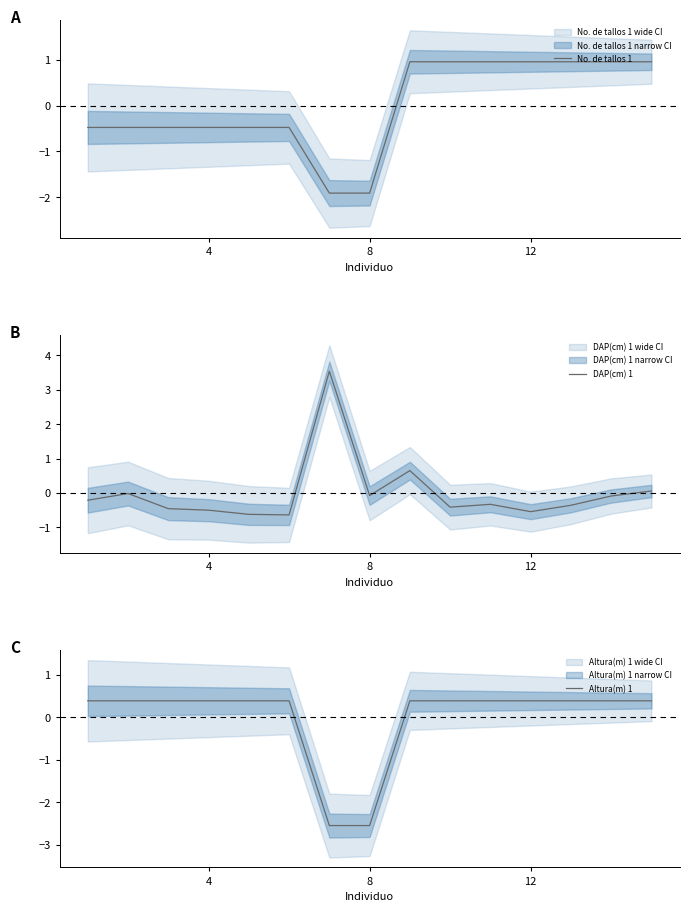

List the series in order of their peak value, lowest first.

Altura(m) 1, No. de tallos 1, DAP(cm) 1